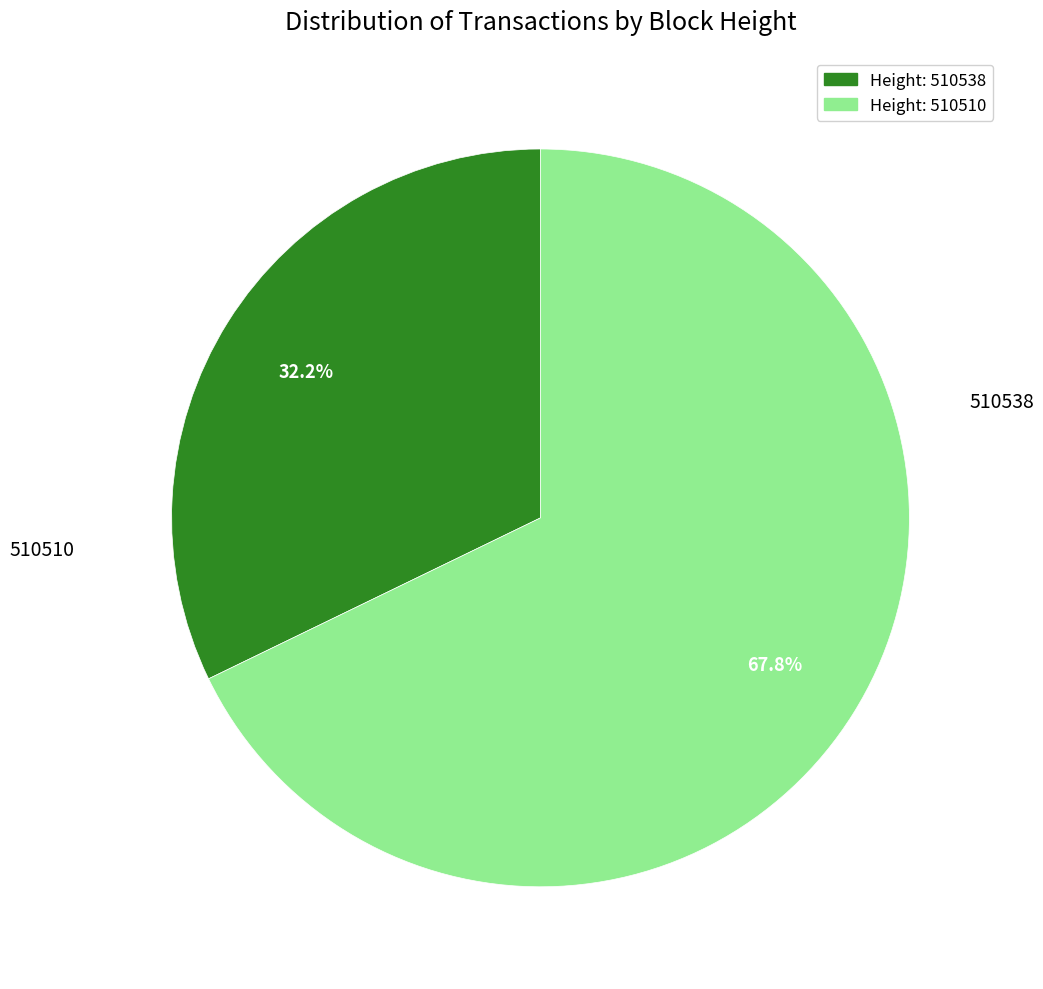

Does any single category account for the majority?

Yes